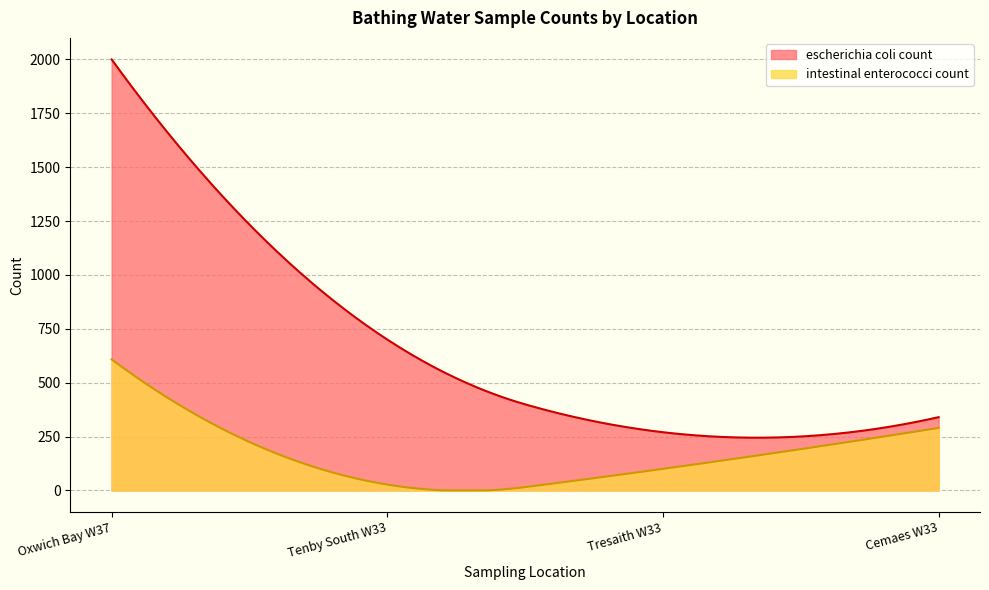

Rank the series by their average value, from highest to lowest.

escherichia coli count, intestinal enterococci count